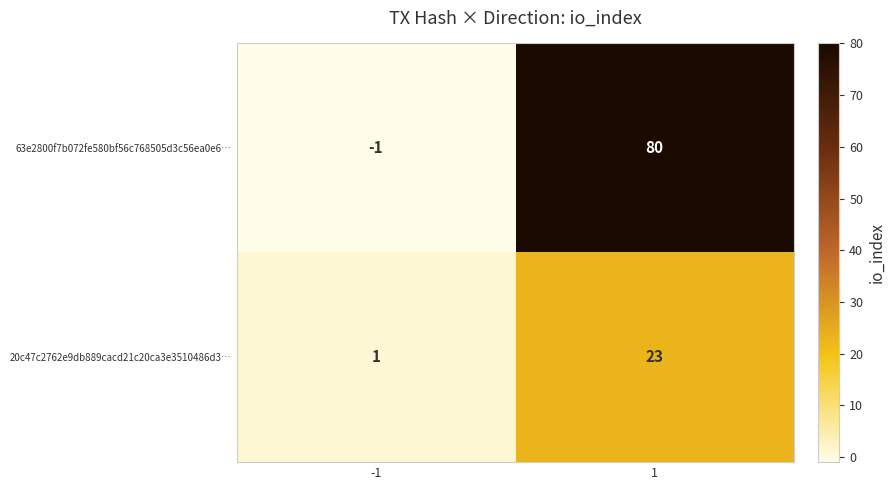

At -1, list the series in order from largest to smallest.

20c47c2762e9db889cacd21c20ca3e3510486d3…, 63e2800f7b072fe580bf56c768505d3c56ea0e6…